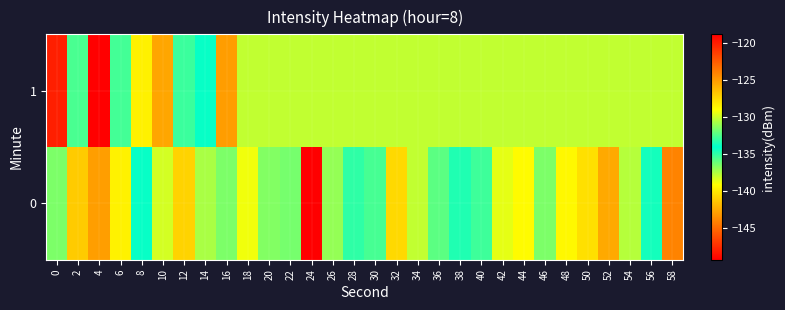

Reading right to left, transcribe all the data shown in this chart.

0: 58=-144.0	56=-133.7	54=-130.5	52=-125.6	50=-127.8	48=-128.8	46=-131.6	44=-128.8	42=-129.5	40=-135.3	38=-134.7	36=-135.9	34=-130.2	32=-127.5	30=-135.5	28=-133.1	26=-131.1	24=-118.8	22=-131.7	20=-136.7	18=-129.2	16=-131.6	14=-130.7	12=-127.3	10=-129.8	8=-133.9	6=-139.6	4=-125.1	2=-126.9	0=-136.5
1: 58=-130.2	56=-130.2	54=-130.2	52=-130.2	50=-130.2	48=-130.2	46=-130.2	44=-130.2	42=-130.2	40=-130.2	38=-130.2	36=-130.2	34=-130.2	32=-130.2	30=-130.2	28=-130.2	26=-130.2	24=-130.2	22=-130.2	20=-130.2	18=-130.2	16=-125.1	14=-133.9	12=-135.3	10=-125.4	8=-139.7	6=-135.4	4=-149.4	2=-132.6	0=-148.1